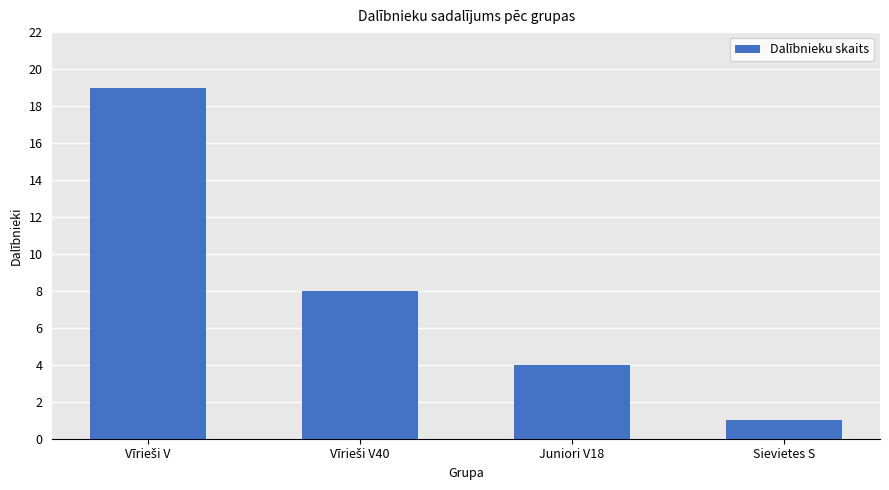

The value at Sievietes S is 1. True or false?

True